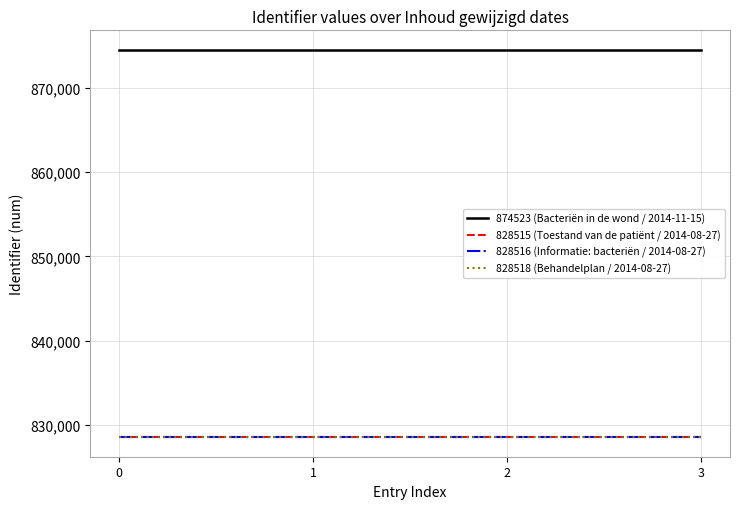

What is the maximum value for 874523 (Bacteriën in de wond / 2014-11-15)?

874523